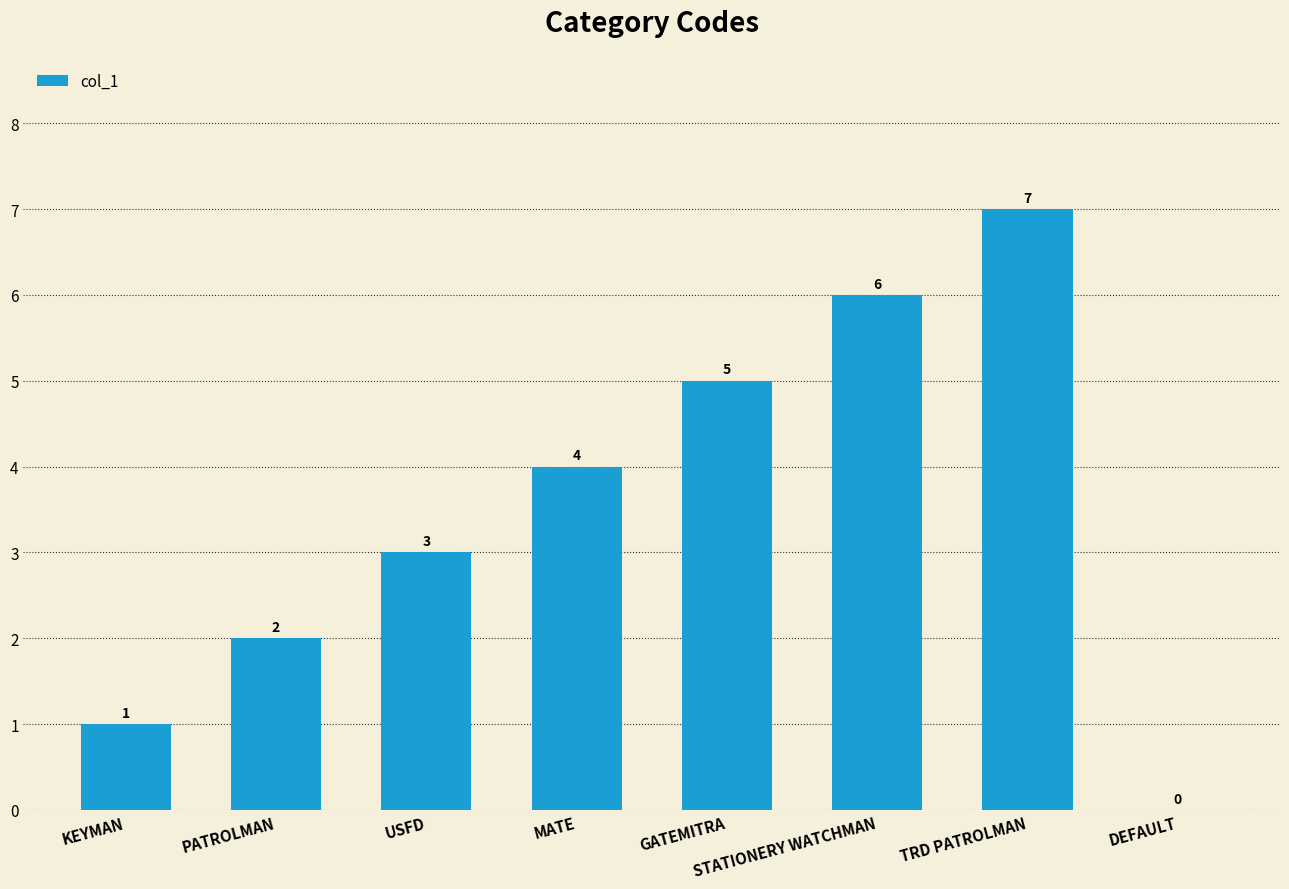

What is the change in value from PATROLMAN to STATIONERY WATCHMAN?

+4